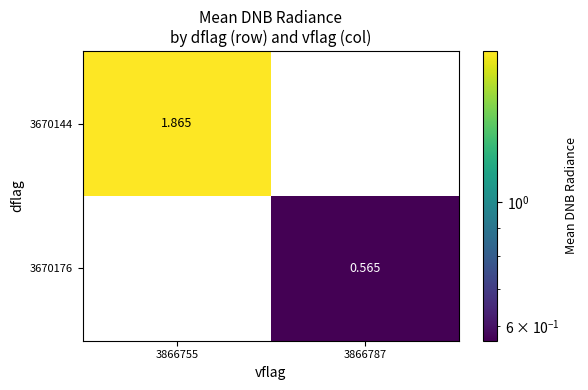

List the series in order of their overall mean, lowest first.

3670176, 3670144